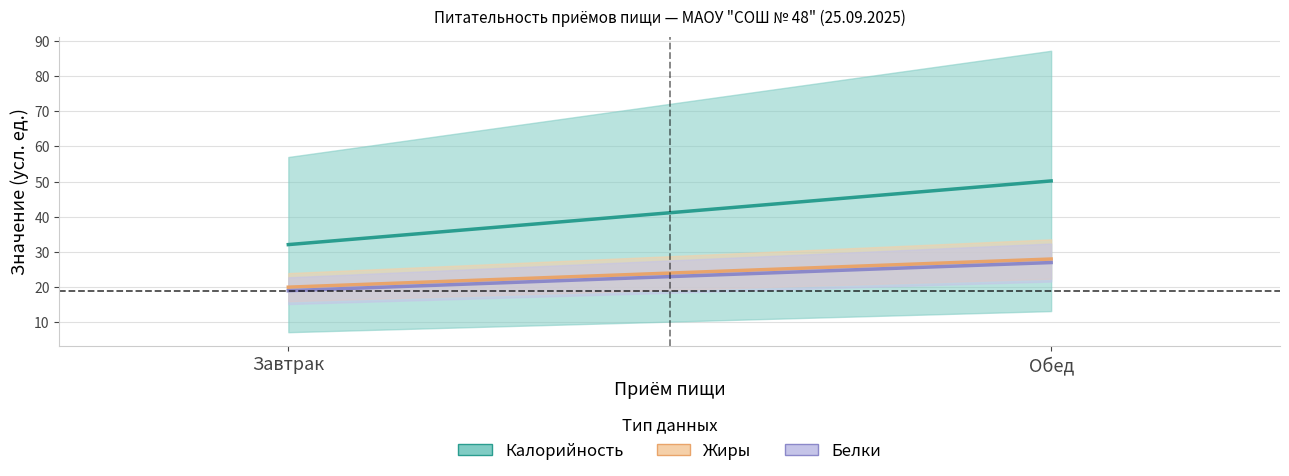

At which label is Белки (среднее) closest to 23?

Завтрак